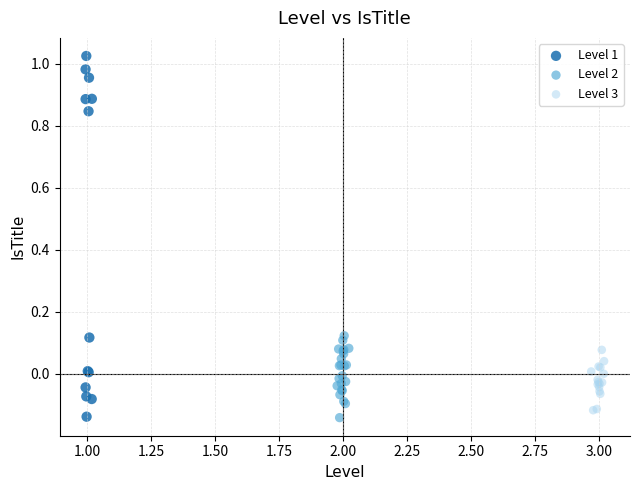

Which series has the widest spread of Y values?

Level 1